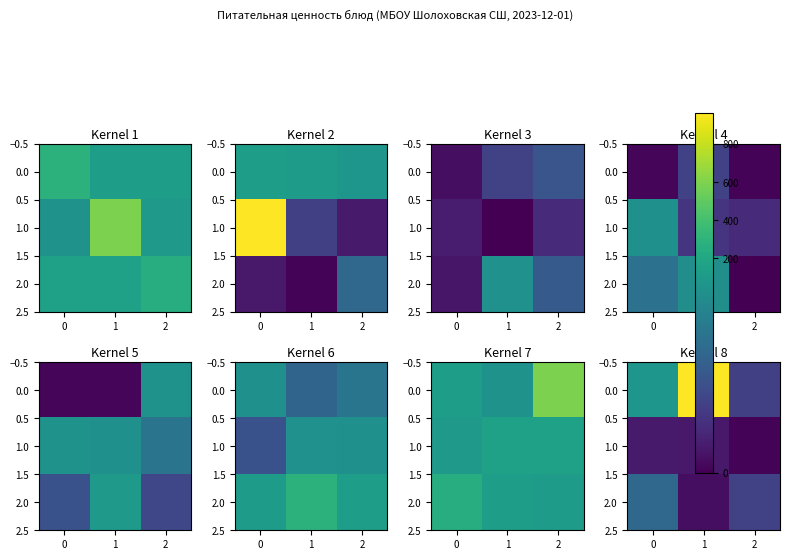

Is it true that 2.0 equals 2.0 at 1?

False